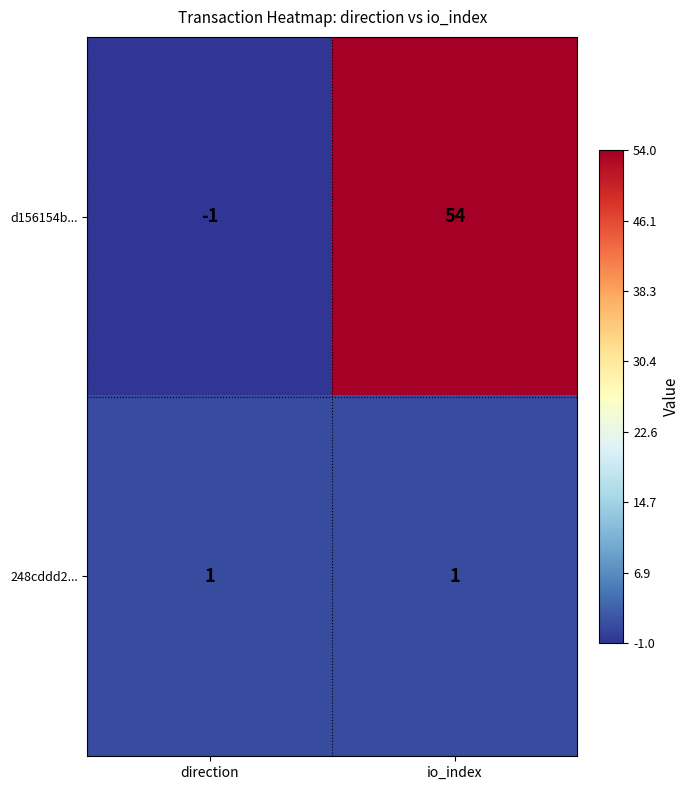

What is the spread (max minus min) of values at io_index?

53